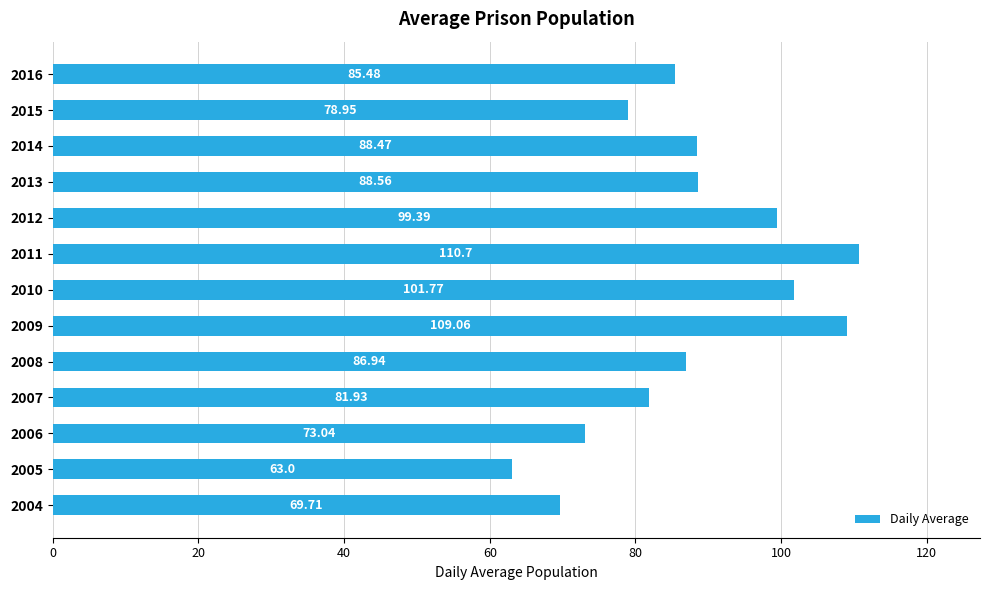

Rank the categories by value from highest to lowest.

2011, 2009, 2010, 2012, 2013, 2014, 2008, 2016, 2007, 2015, 2006, 2004, 2005